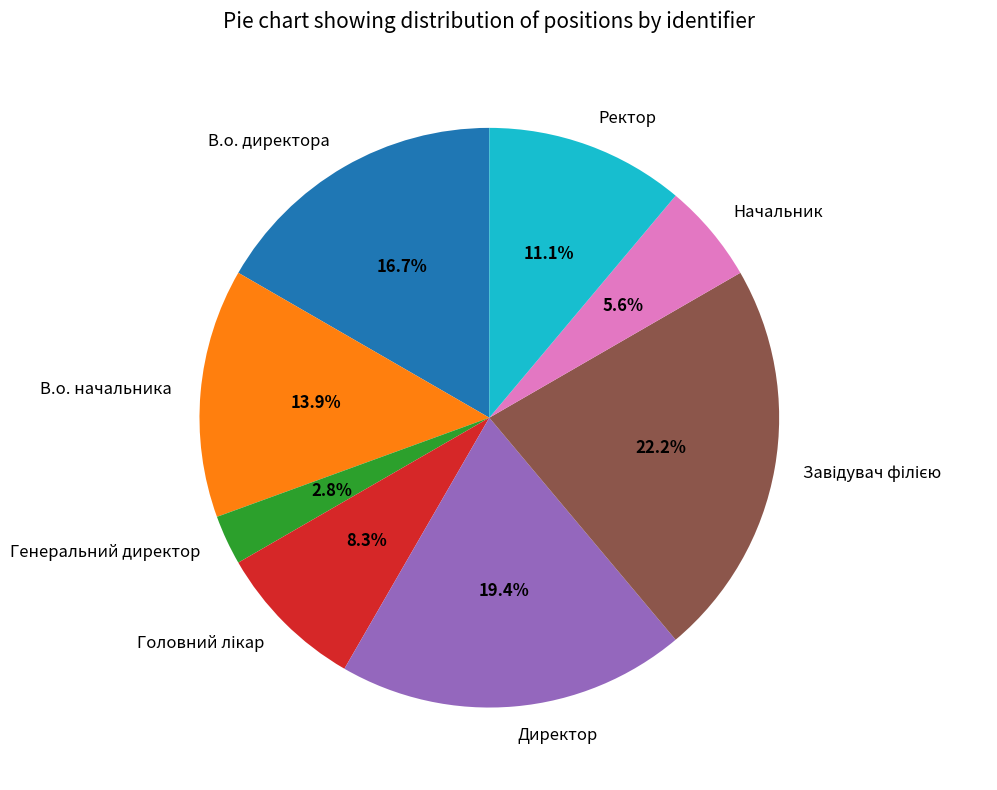

What is the smallest slice in the pie chart?

Генеральний директор